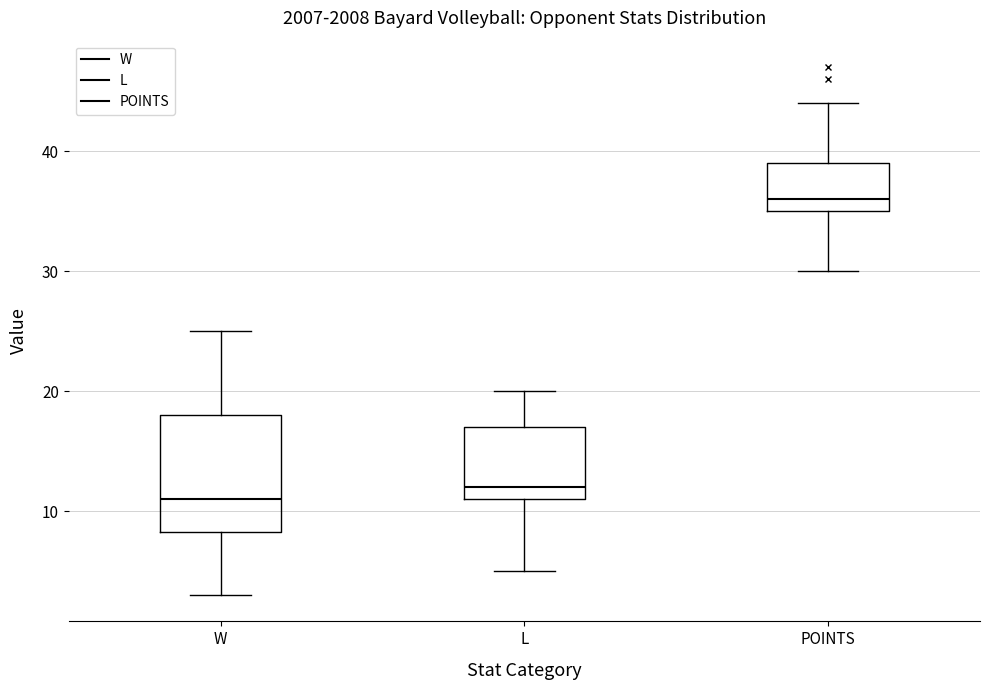

Where does the median line of the box for L sit on the y-axis? The values are not printed on the chart, so give them approximately, as read against the axis.

12